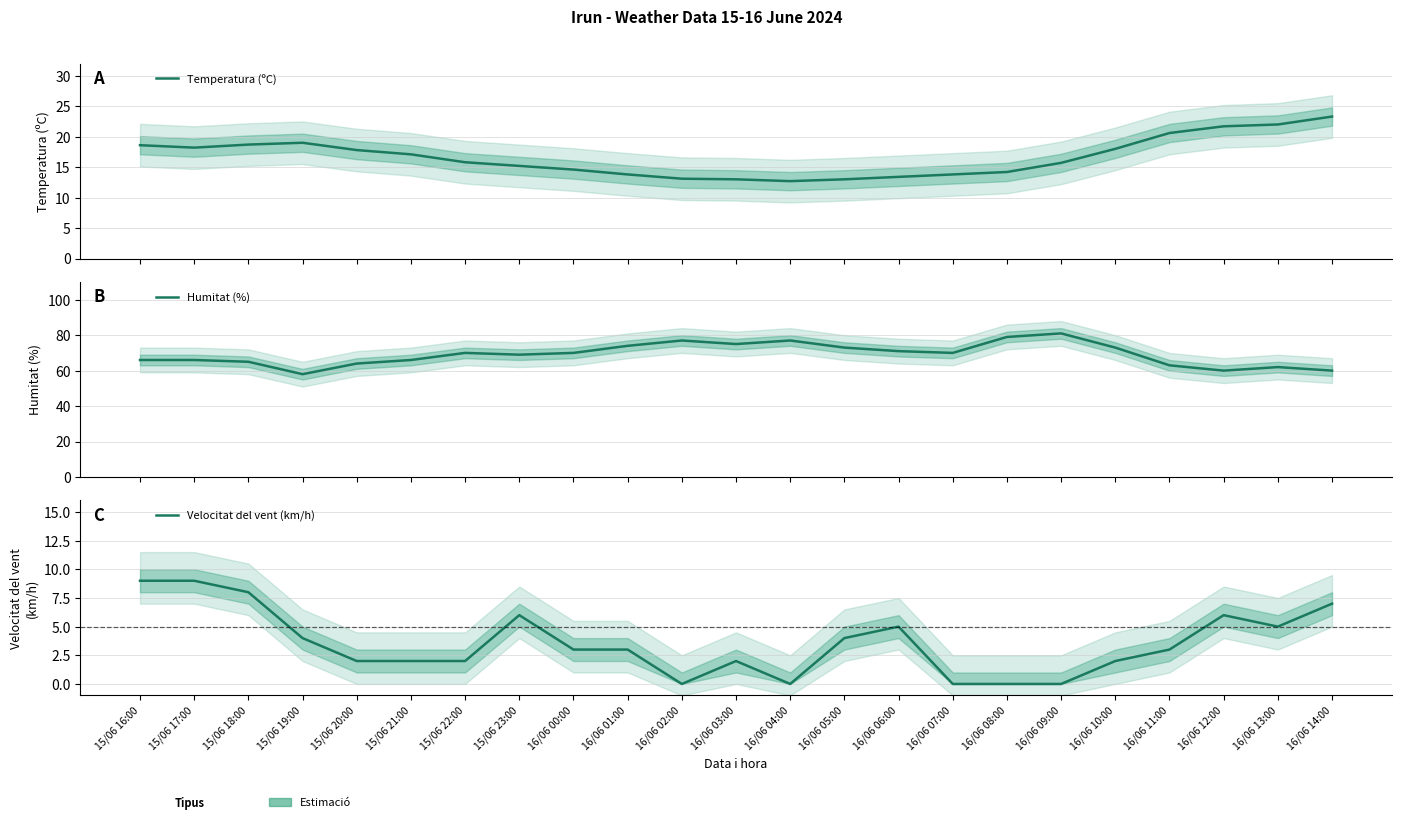

Rank the series by their average value, from highest to lowest.

Humitat (%), Temperatura (ºC), Velocitat del vent (km/h)